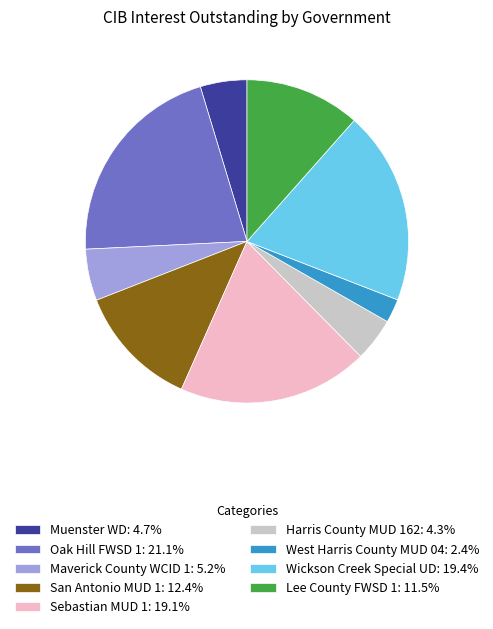

Which slice is the smallest?

West Harris County MUD 04